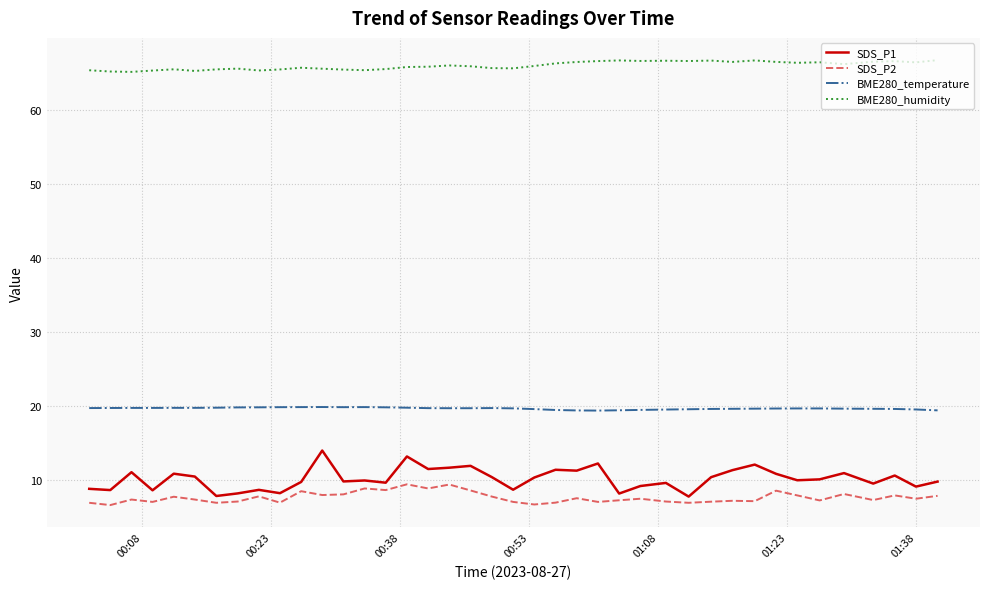

True or false: SDS_P2 and SDS_P1 intersect in this chart.

False